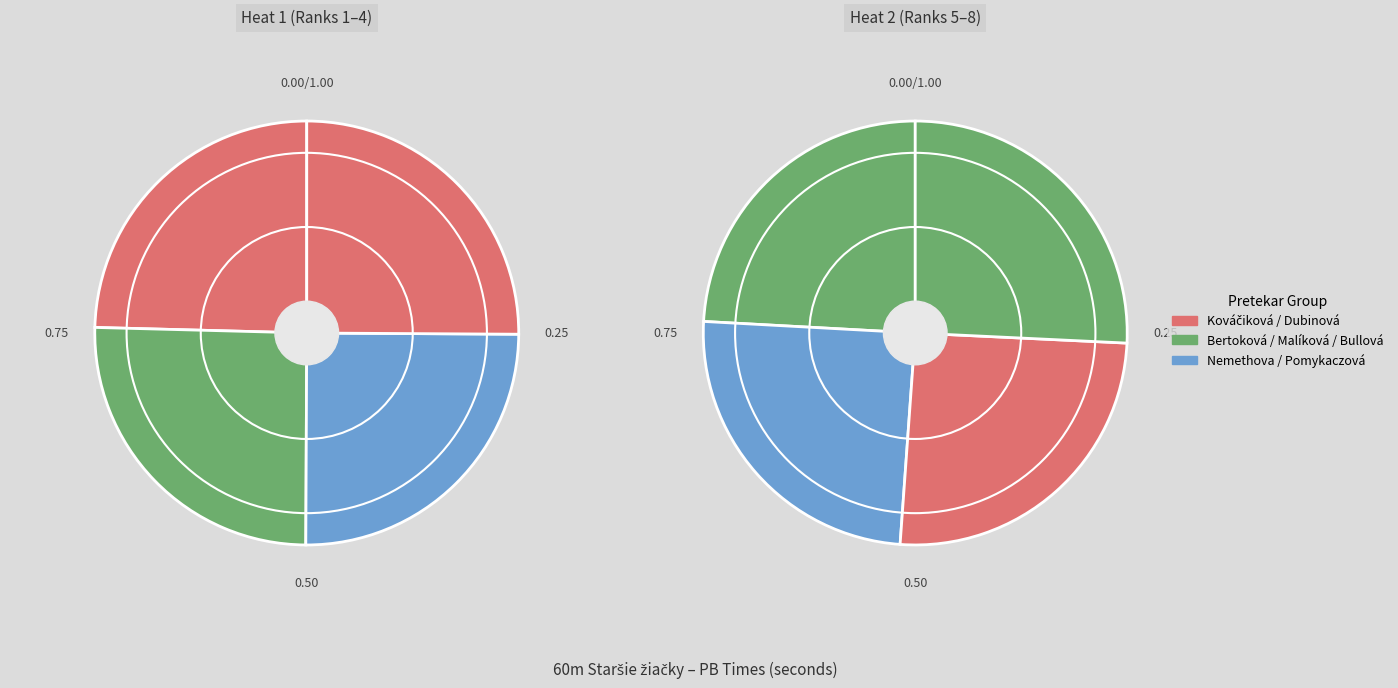

Count the number of slices in the pie.

8